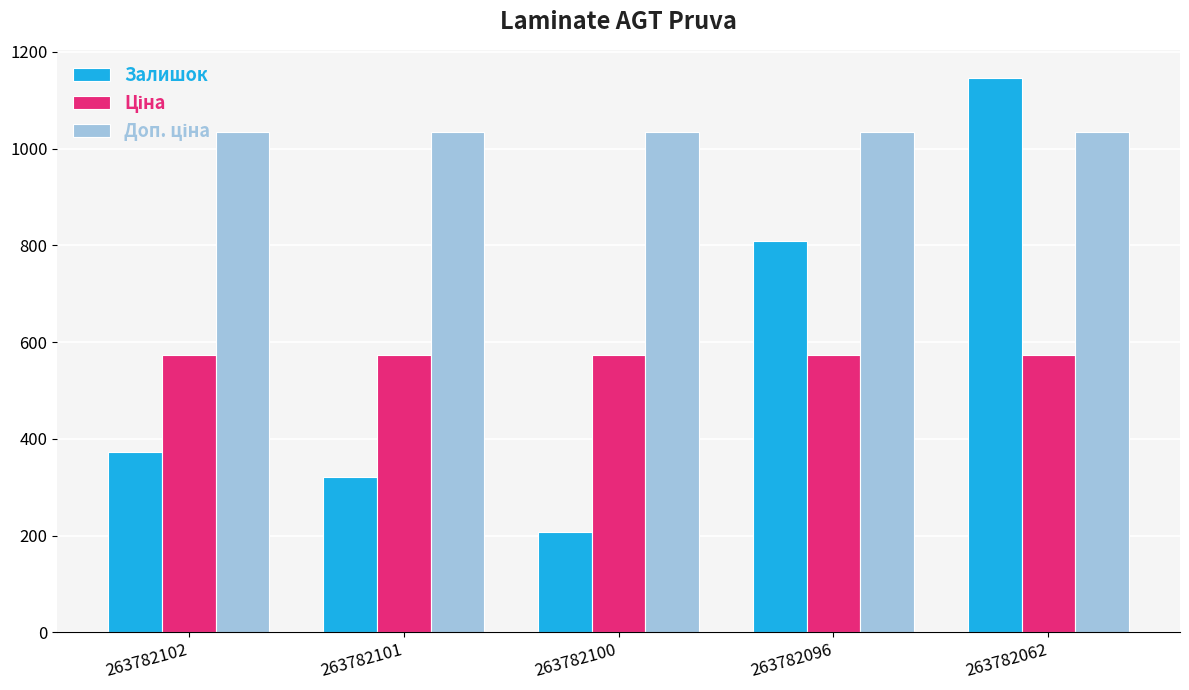

At which category is the sum across all series the highest?

263782062